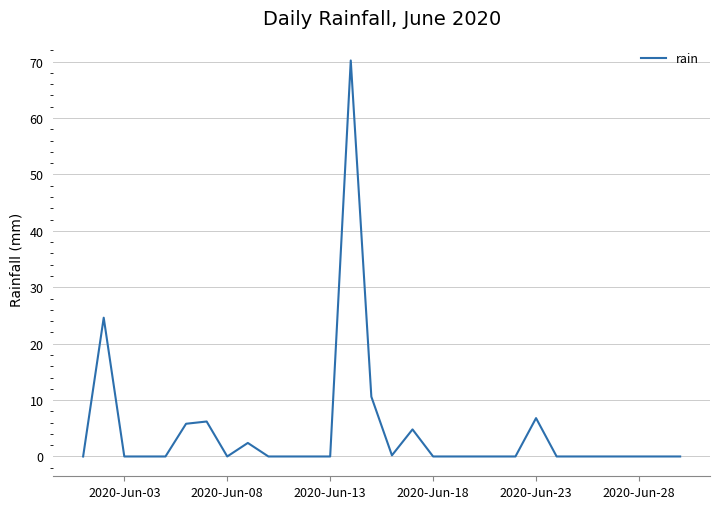

How many categories are shown in the chart?

30